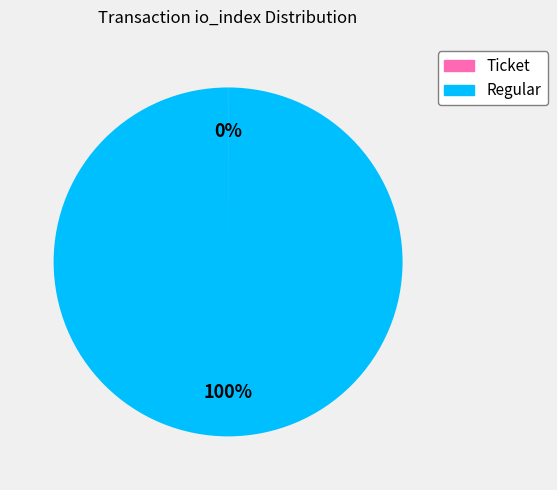

Which slice is the largest?

Regular